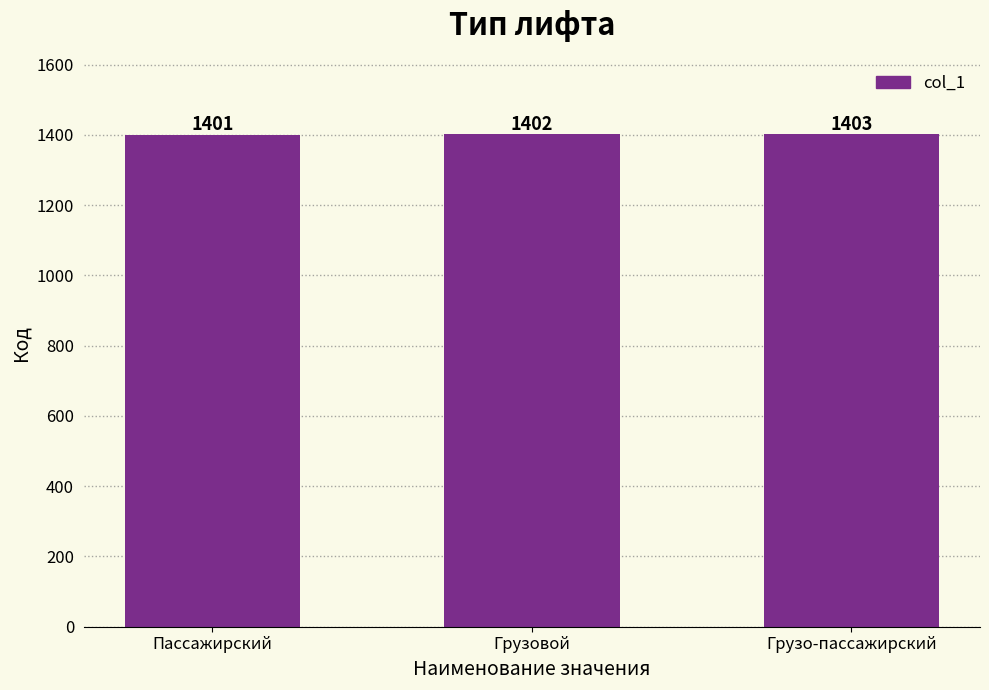

Are the bars grouped side by side (vs. stacked)?

No